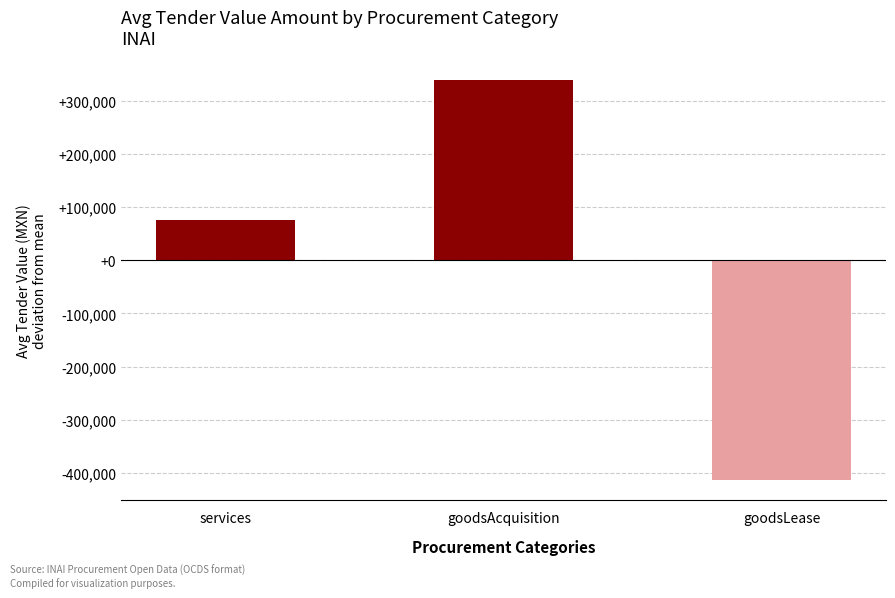

Where is the data nearest to the value -37641?

services